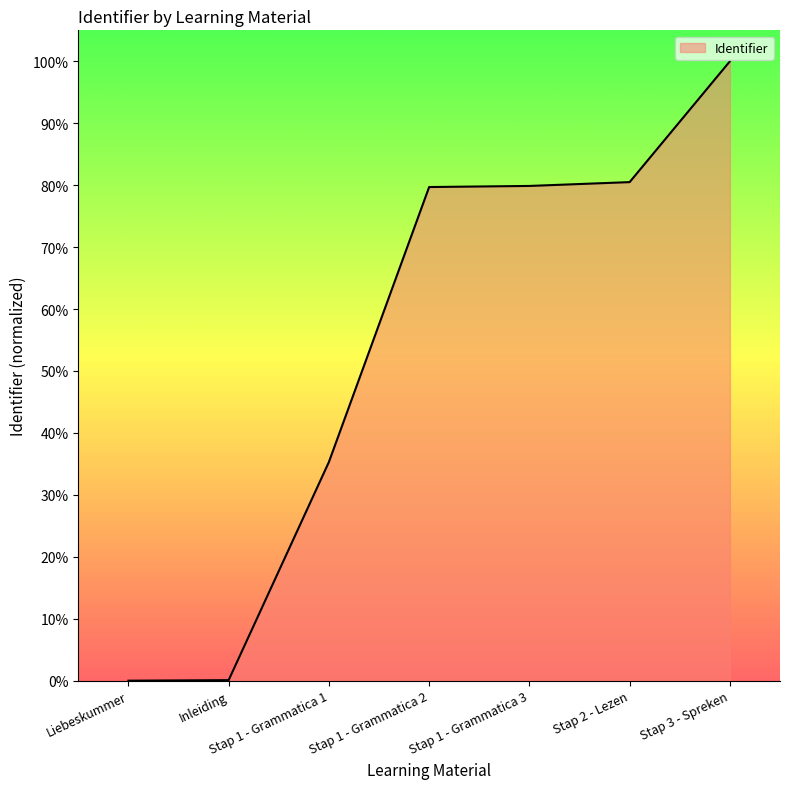

What is the difference between the values at Liebeskummer and Stap 2 - Lezen?

80.5